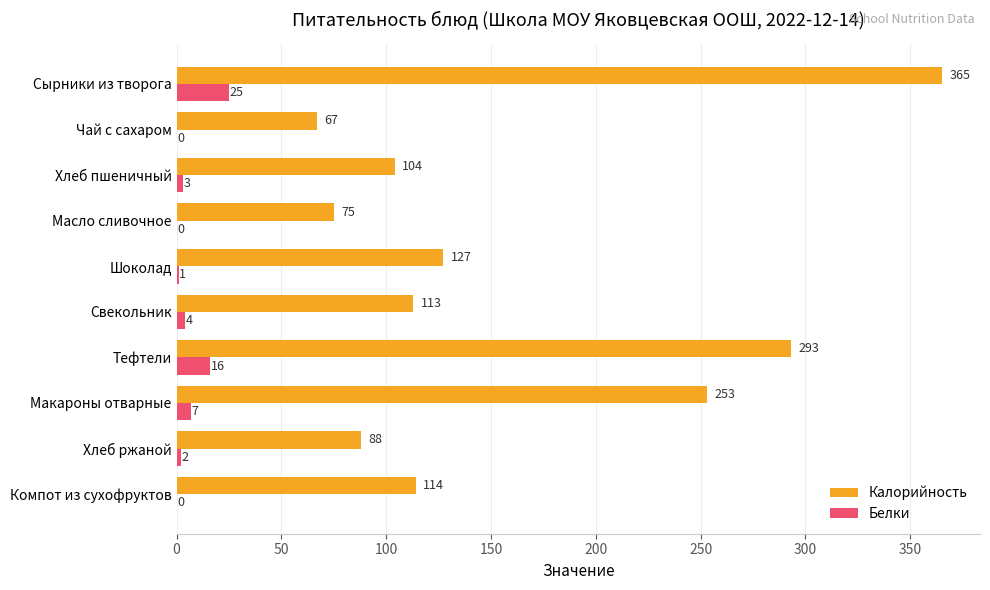

Is it true that Калорийность equals 113 at Свекольник?

True